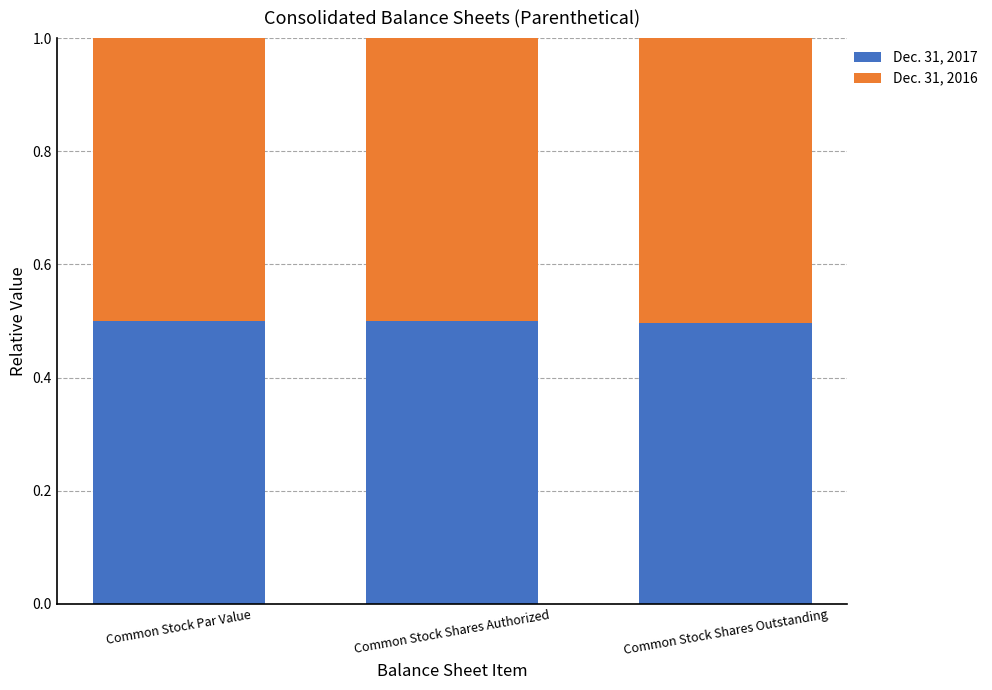

What are all the series names shown in the legend?

Dec. 31, 2017, Dec. 31, 2016